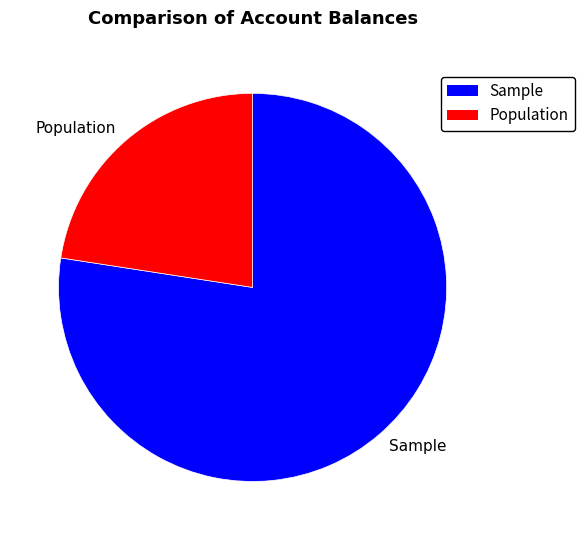

Is there any slice that represents more than half of the pie?

Yes